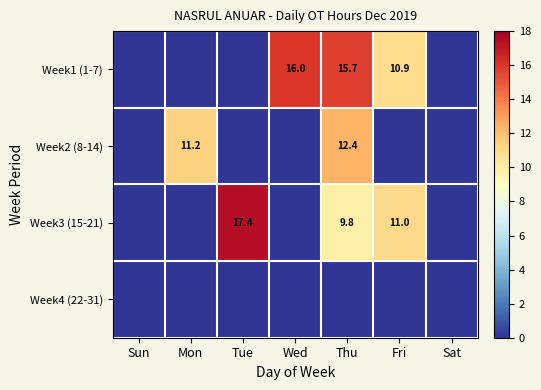

The value of Week1 (1-7) at Wed is 4.3. True or false?

False